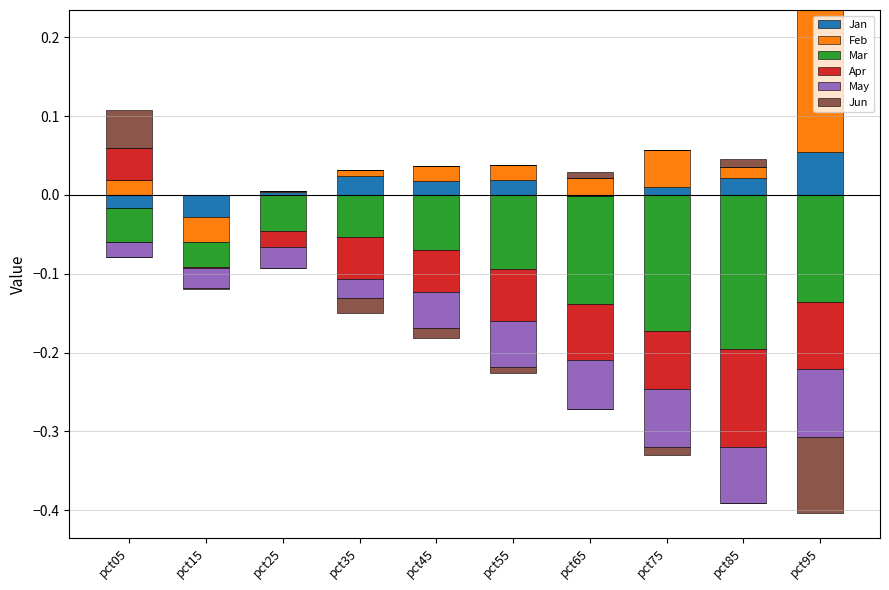

At how many categories does at least one series exceed 0?

9